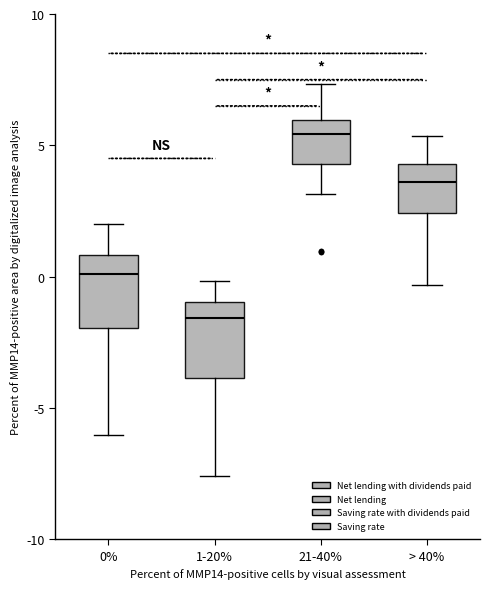

Reading left to right, read every box against the y-axis: the position of its median line, the range the box covers, and the ends of its whiskers. The values are not printed on the chart, so give them approximately, as read against the axis.

0%: median 0.0, box -2.0 to 1.0, whiskers -6.0 to 2.0
1-20%: median -1.5, box -4.0 to -1.0, whiskers -7.5 to 0.0
21-40%: median 5.5, box 4.5 to 6.0, whiskers 3.0 to 7.5
> 40%: median 3.5, box 2.5 to 4.5, whiskers -0.5 to 5.5